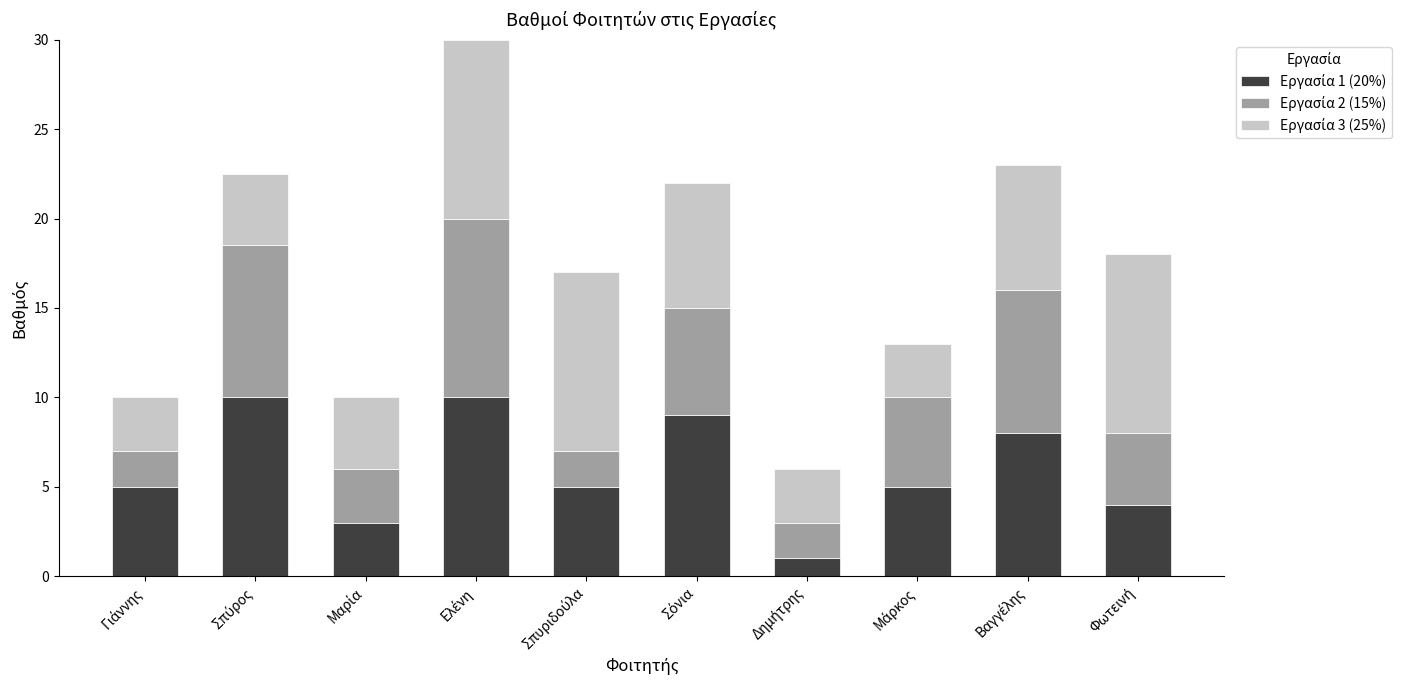

True or false: Εργασία 1 (20%) has a value of 10.0 at Σπύρος.

True